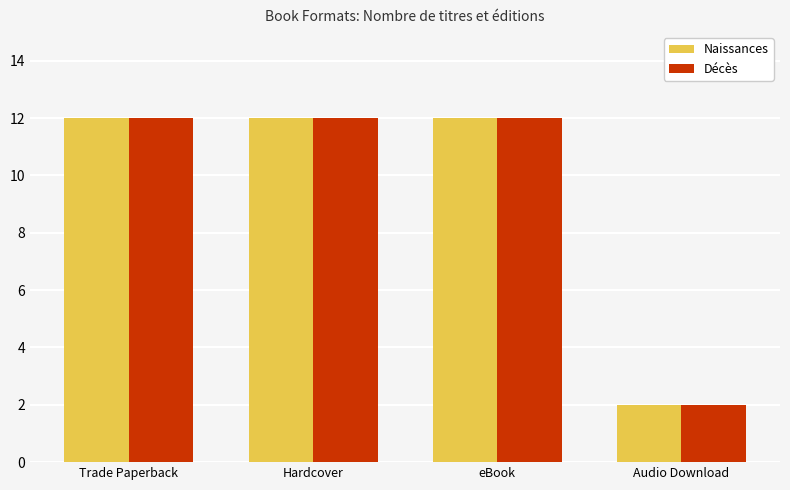

At which label does Décès reach its minimum?

Audio Download